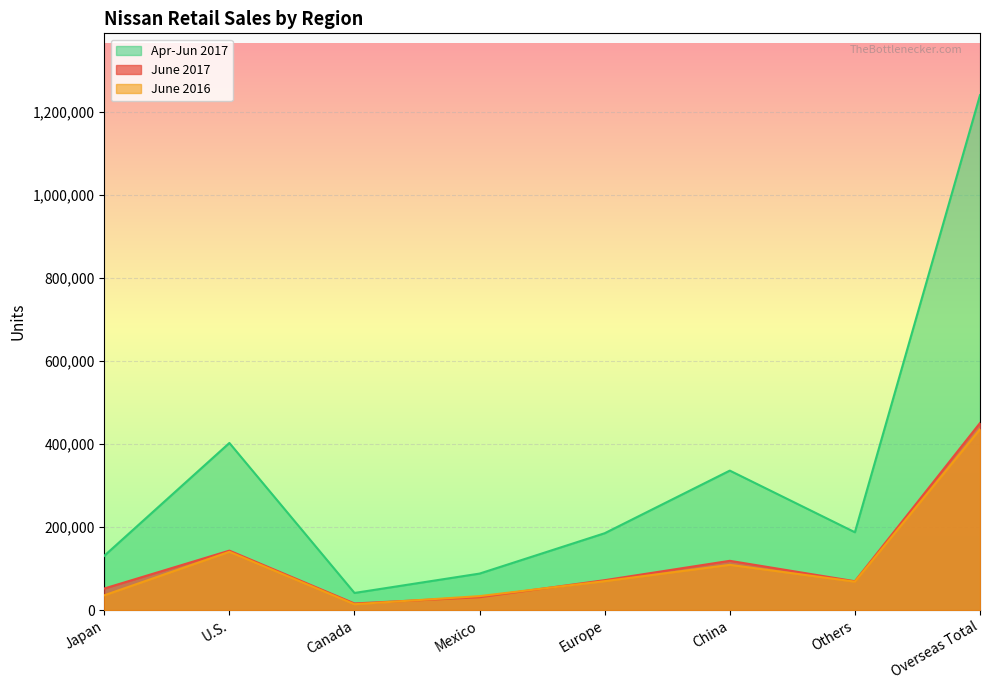

What is the greatest value displayed?

1241134